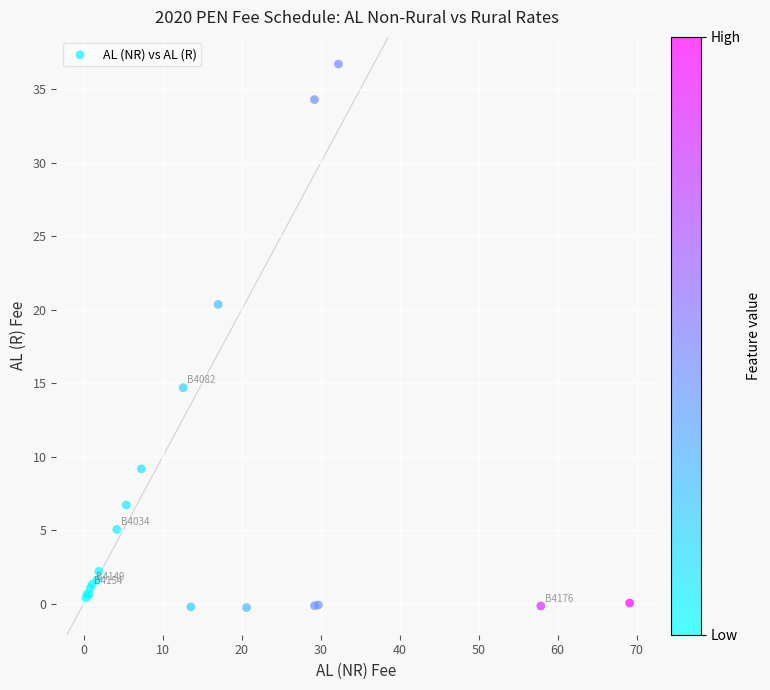

What Y value in the scatter plot is closest to 18?

20.4